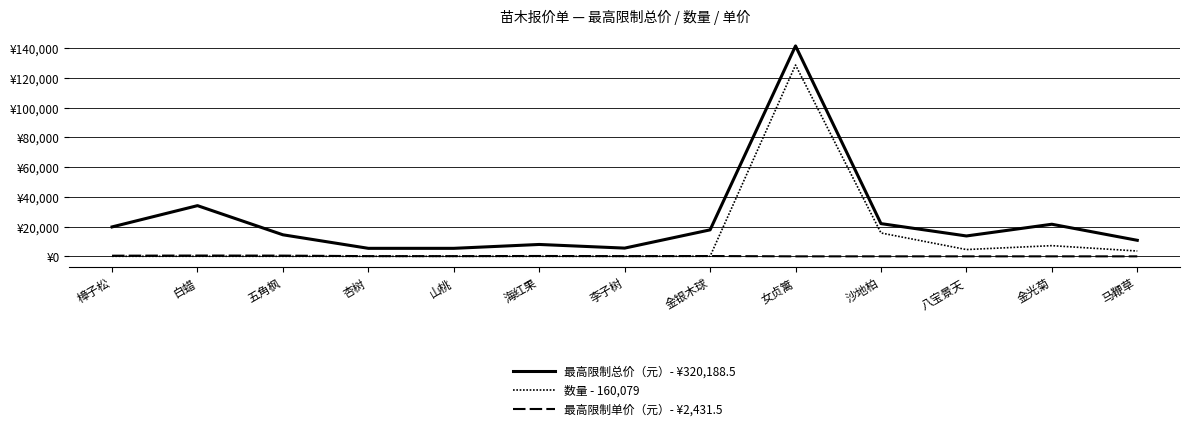

How many values in the 最高限制单价（元）- ¥2,431.5 series are below 150?

5